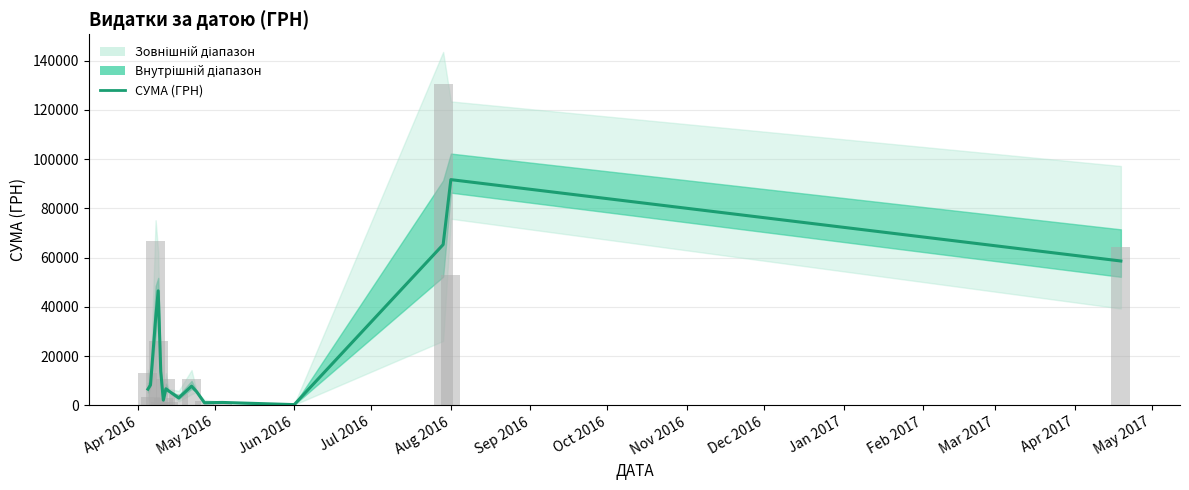

Are the bars horizontal?

No